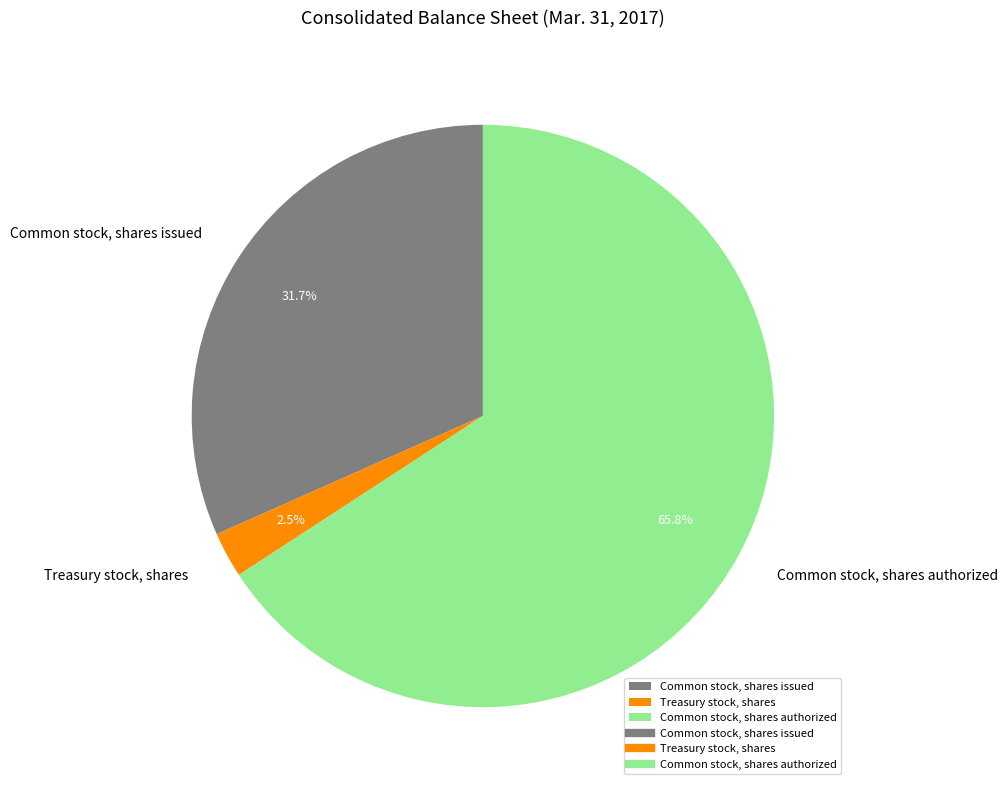

Which category has the biggest portion of the pie?

Common stock, shares authorized